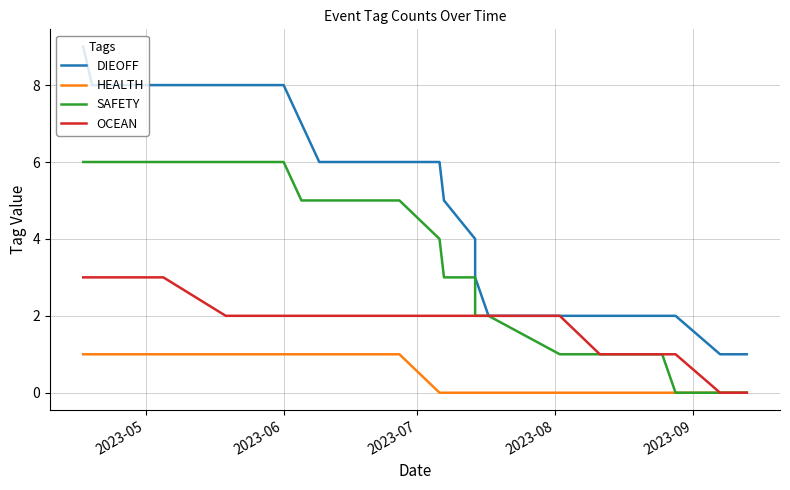

Count the number of categories in the chart.

20